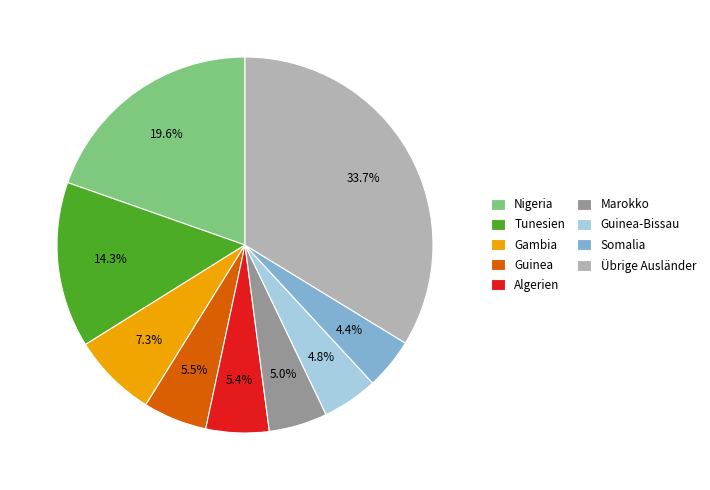

To the nearest percent, what portion does Übrige Ausländer represent?

34%